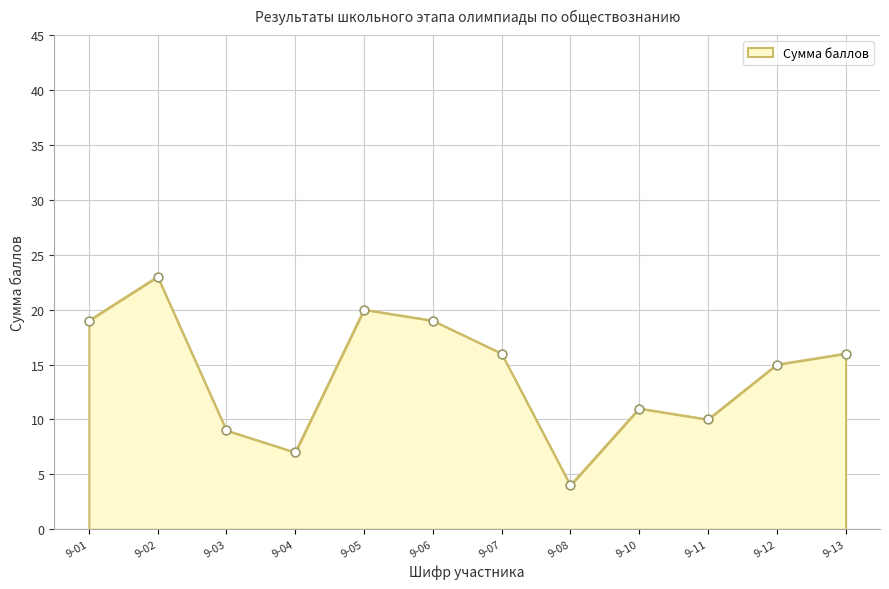

Which has a higher value, 9-11 or 9-07?

9-07